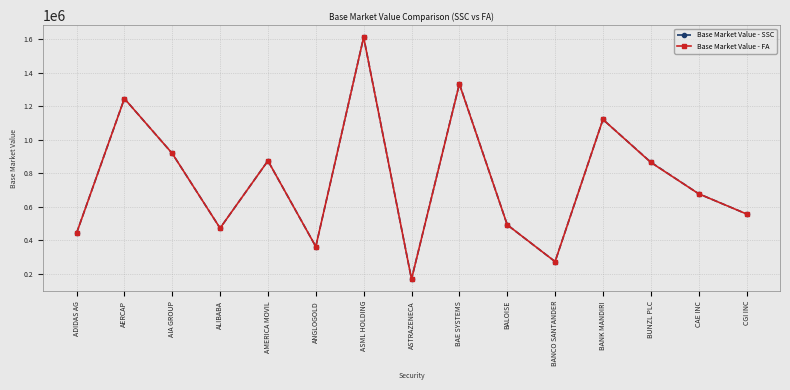

Between ADIDAS AG and AIA GROUP, which series saw the biggest shift?

Base Market Value - FA